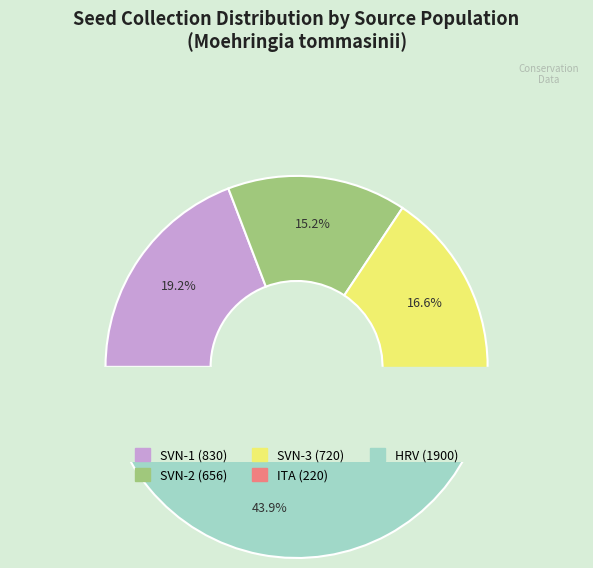

Which slice is the largest?

HRV (1900)